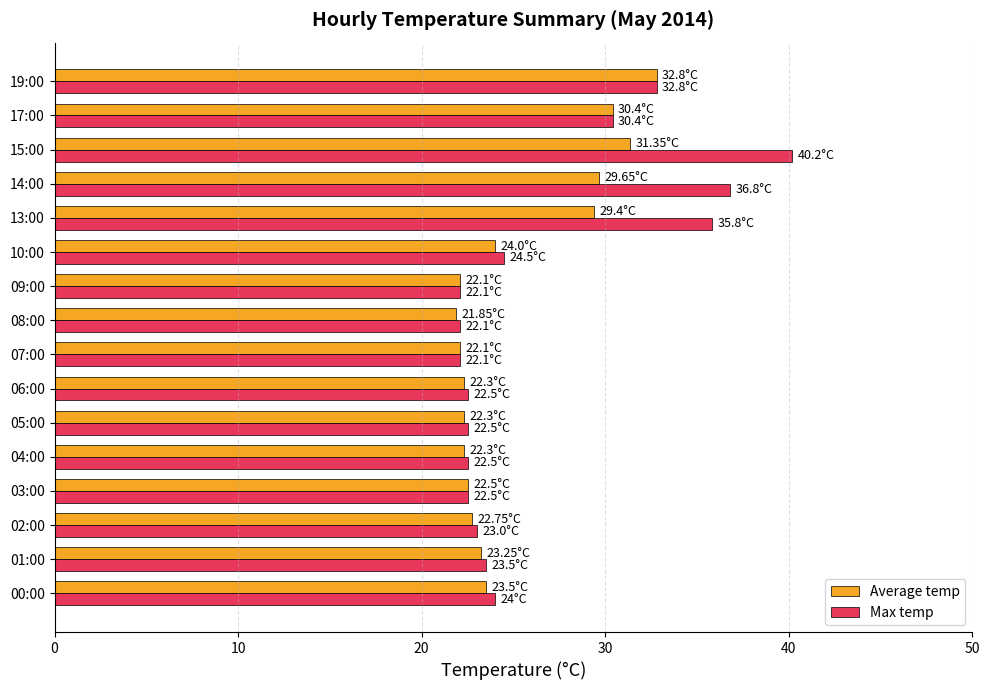

Rank the series by their maximum value, from lowest to highest.

Average temp, Max temp